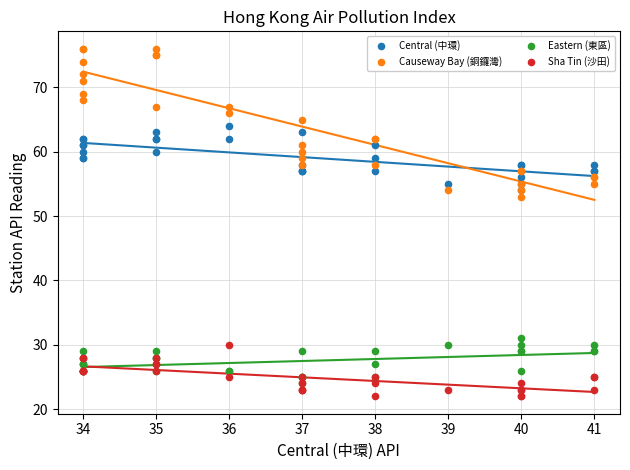

Which series contains the lowest Y value?

Sha Tin (沙田)